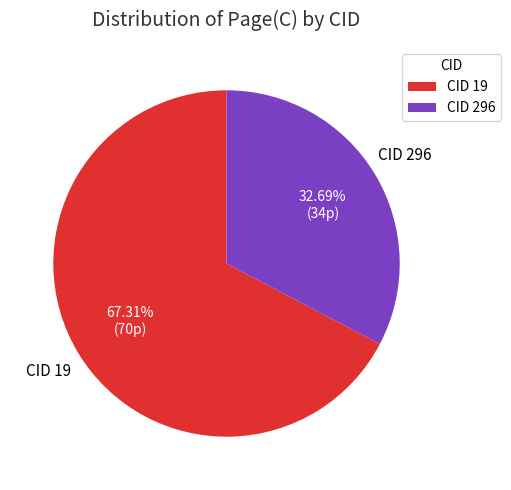

Is there a majority slice in this chart?

Yes